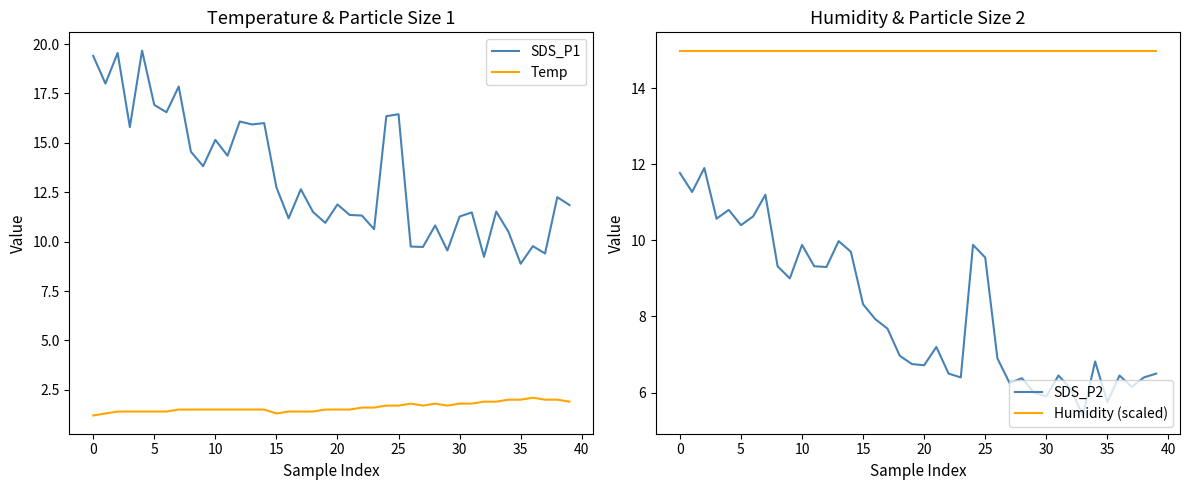

Which series has the largest total across all categories?

Humidity (scaled)